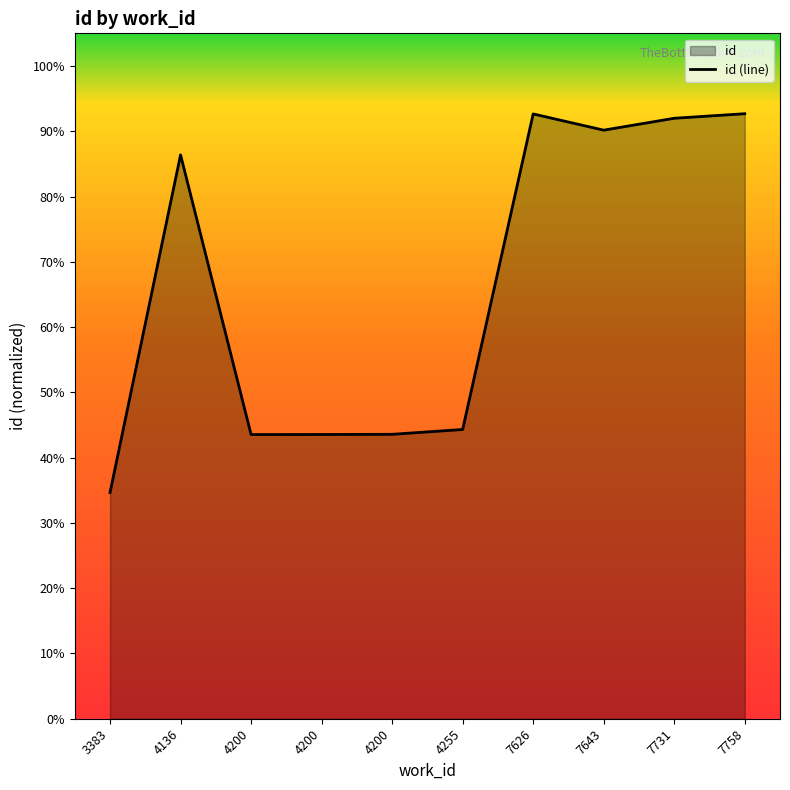

What is the value of the 5th point from the left?

43.5